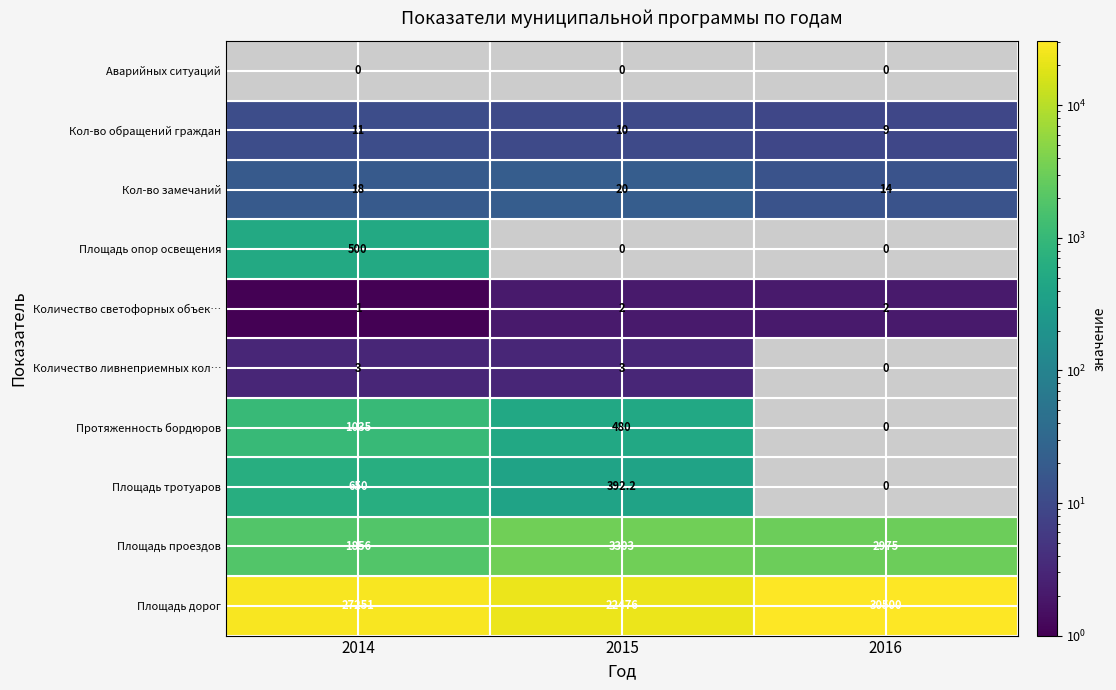

Which series changed the most between 2015 and 2016?

Площадь дорог